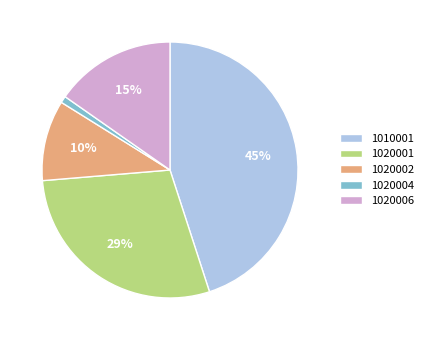

True or false: 1020004 accounts for 6% of the total.

False